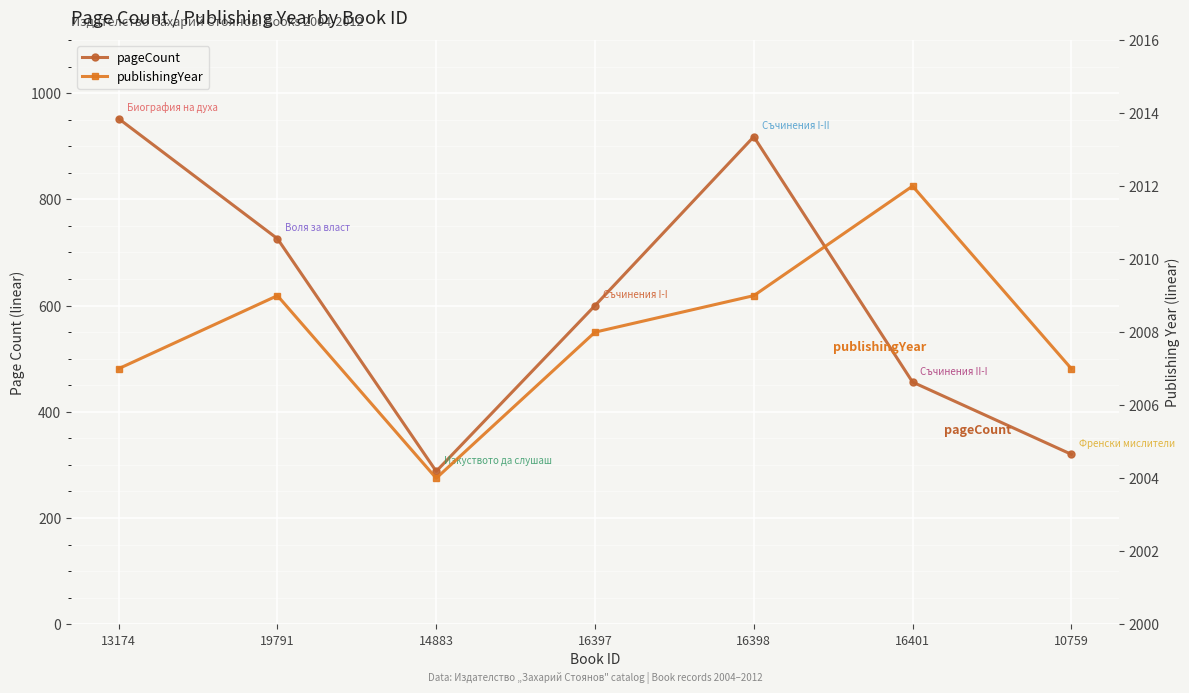

True or false: pageCount has a value of 119 at 16401.

False